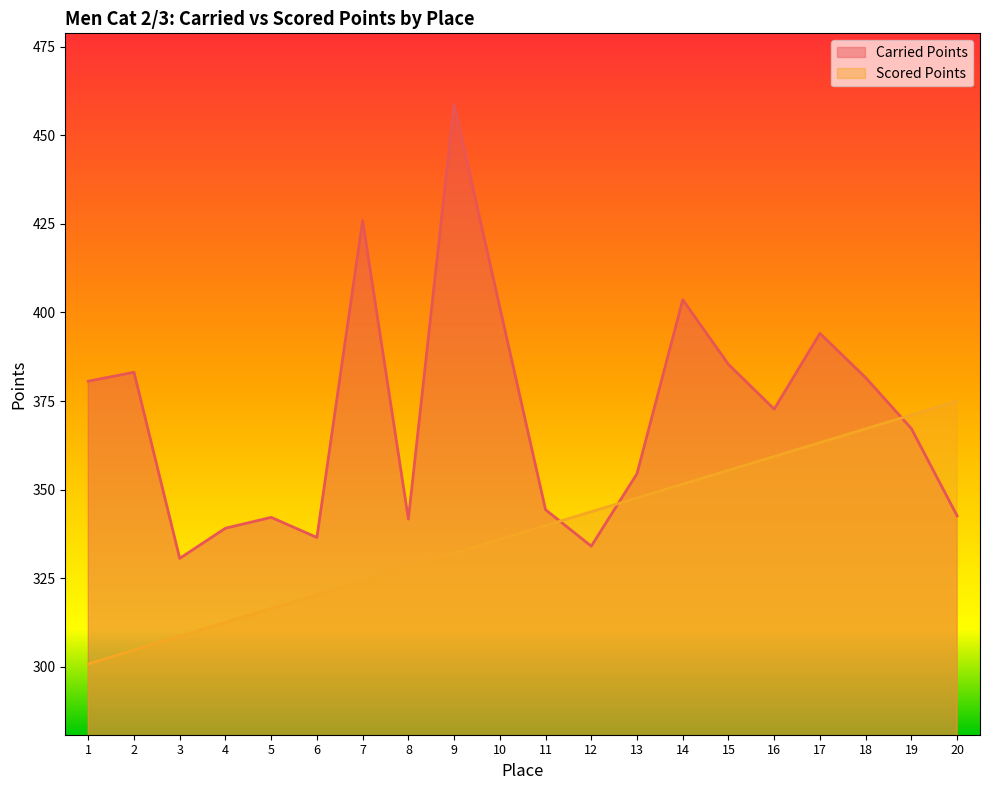

Which category has the lowest value across all series?

1